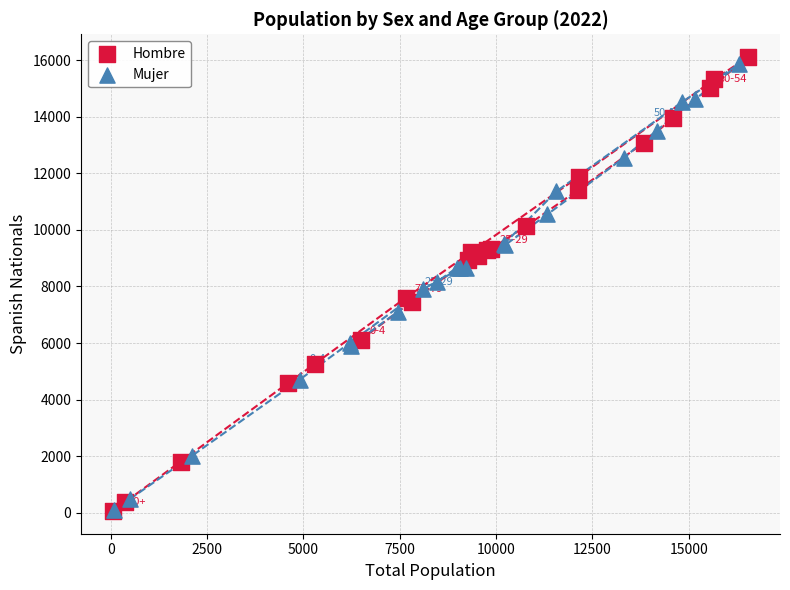

Which series has the largest Y range (max minus min)?

Hombre